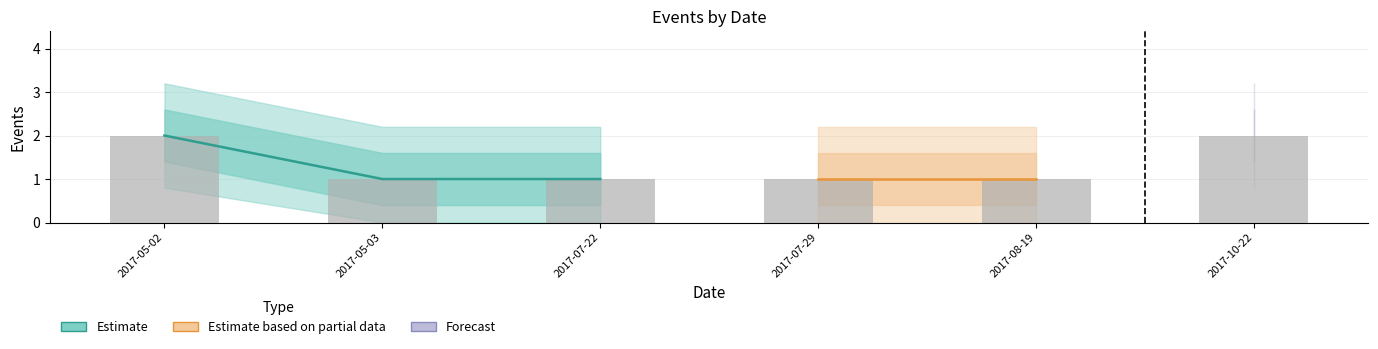

What is the difference between the maximum and minimum values?

1